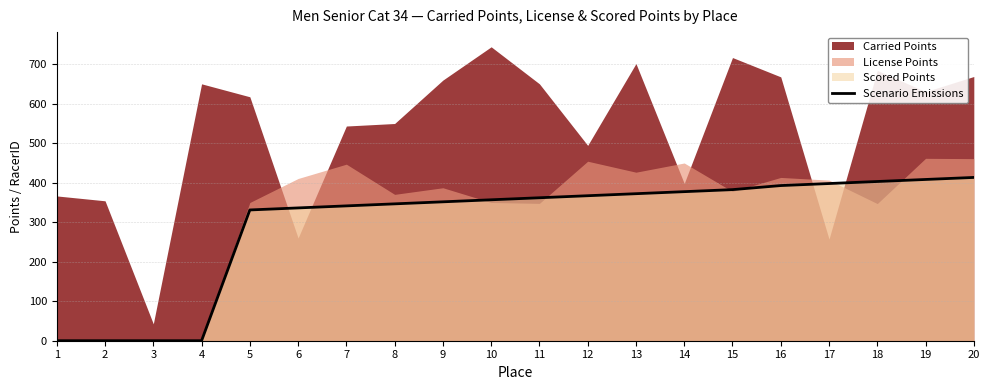

What is the average value?

297.1